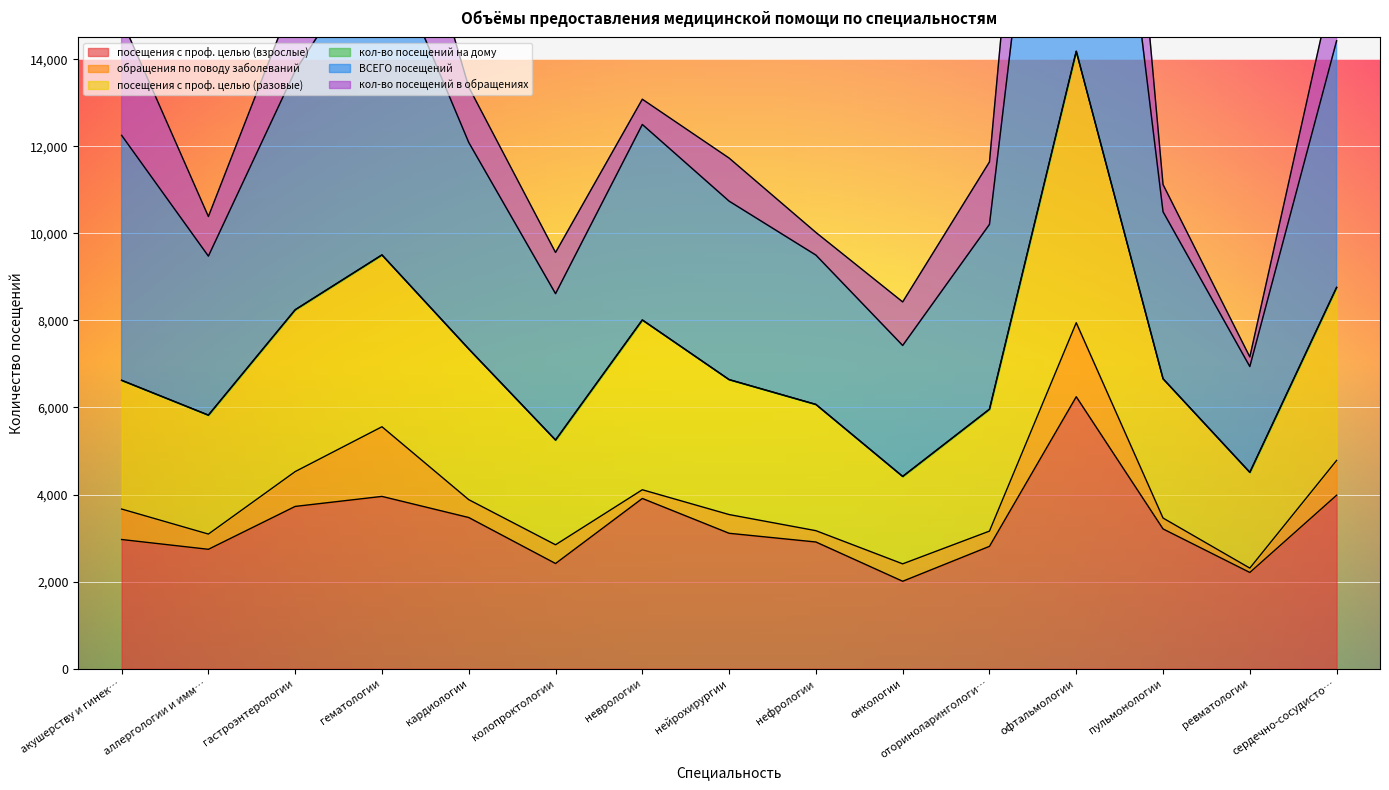

True or false: ВСЕГО посещений and посещения с проф. целью (разовые) cross at least once.

False